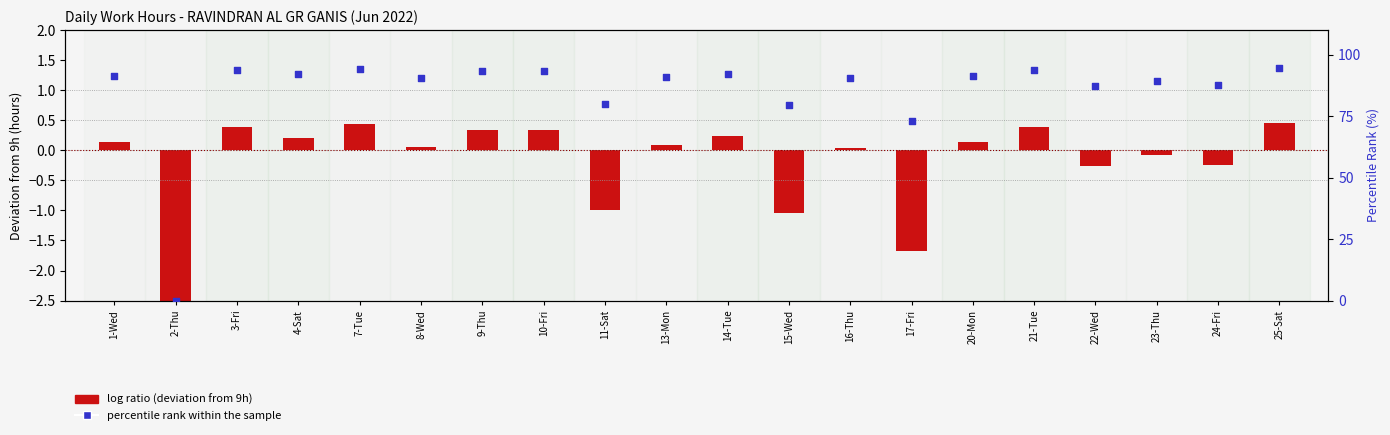

Which series reaches the maximum Y coordinate?

percentile rank within sample